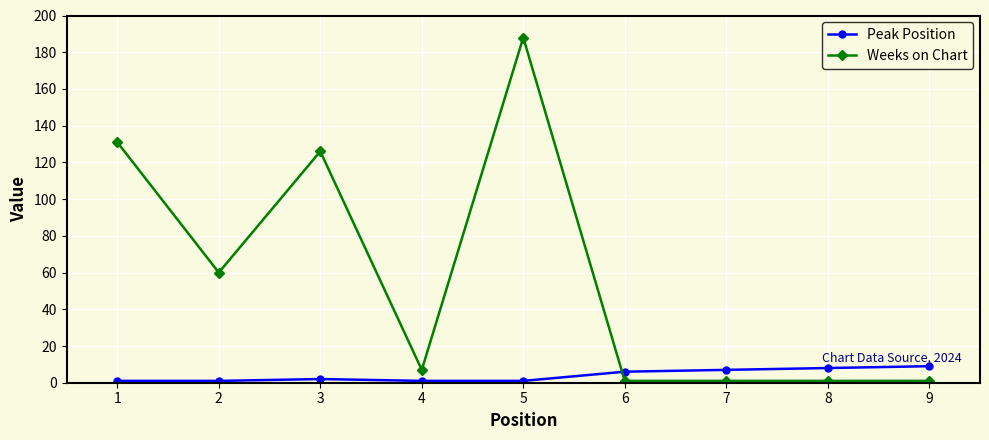

Read the Weeks on Chart value at 1, to the nearest 10.

130